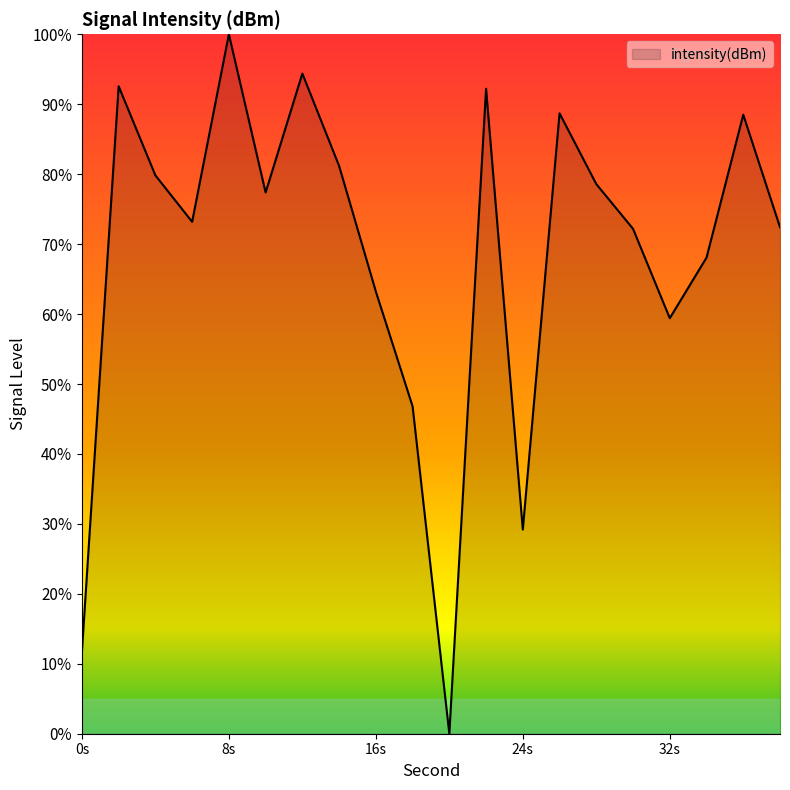

What is the maximum value shown in the chart?

100.0